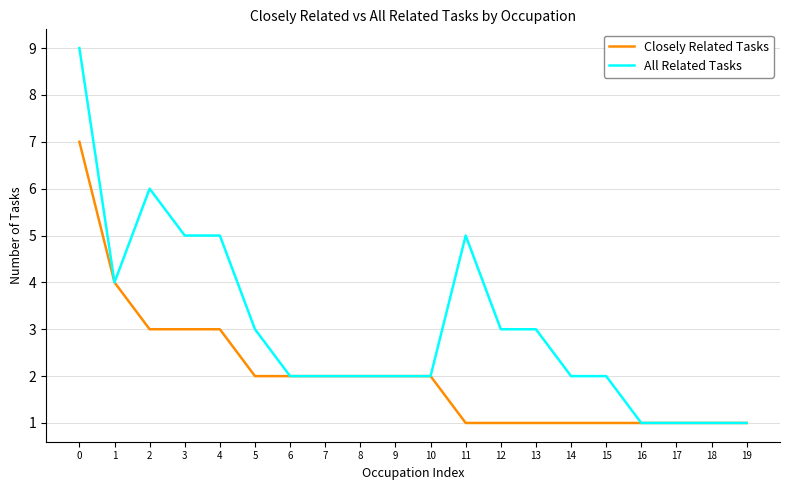

Which series has the largest range (max minus min)?

All Related Tasks